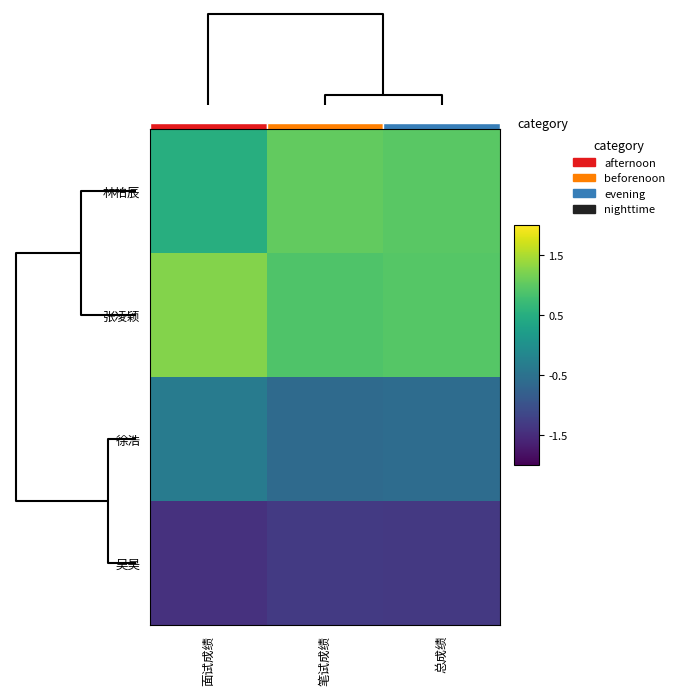

Is the value of 徐浩 at 面试成绩 greater than the value of 林柏辰 at 笔试成绩?

No